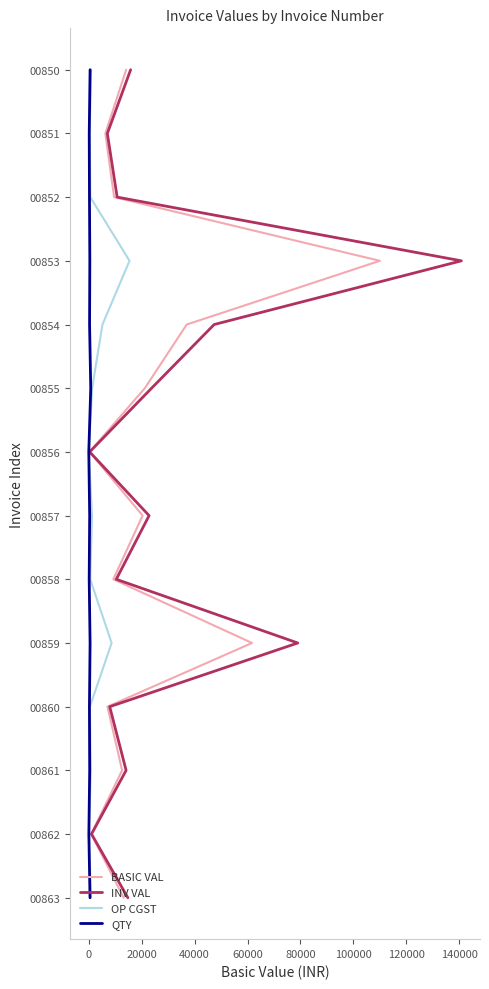

True or false: QTY and OP CGST cross at least once.

False